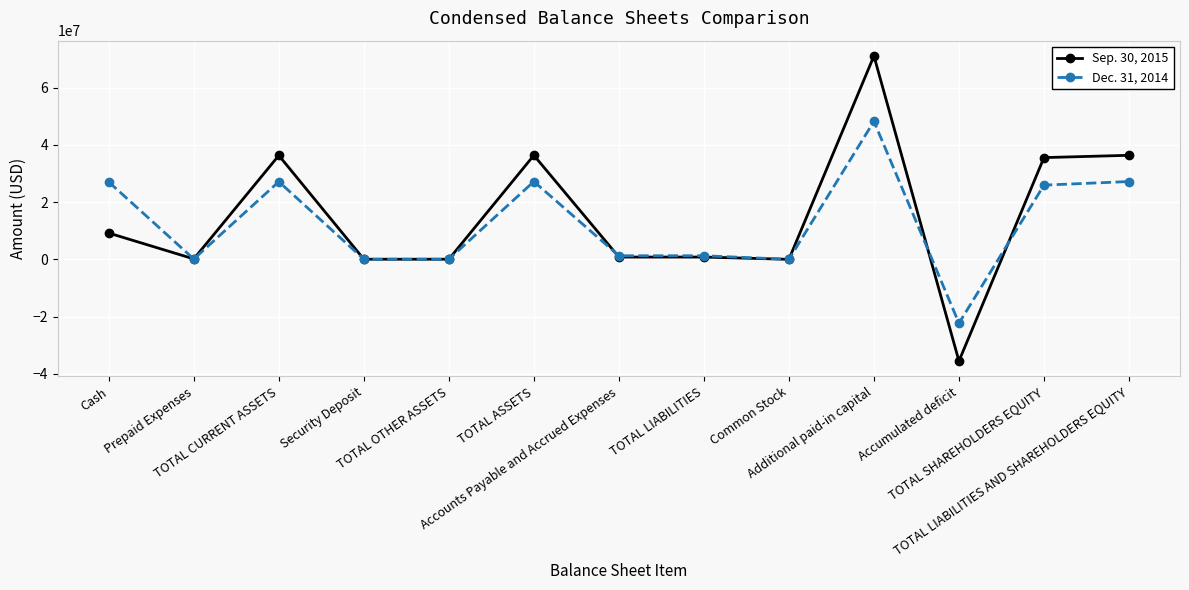

At TOTAL LIABILITIES AND SHAREHOLDERS EQUITY, list the series in order from smallest to largest.

Dec. 31, 2014, Sep. 30, 2015